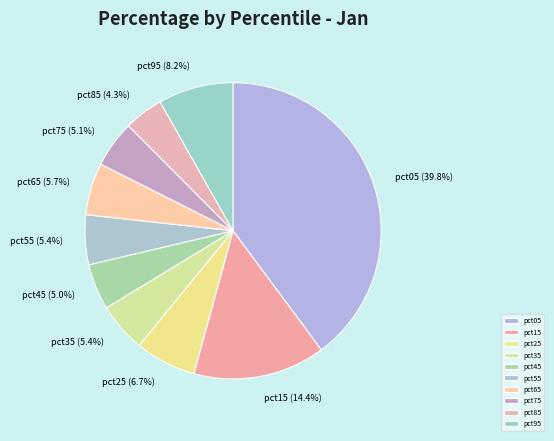

To the nearest percent, what portion does pct45 represent?

5%